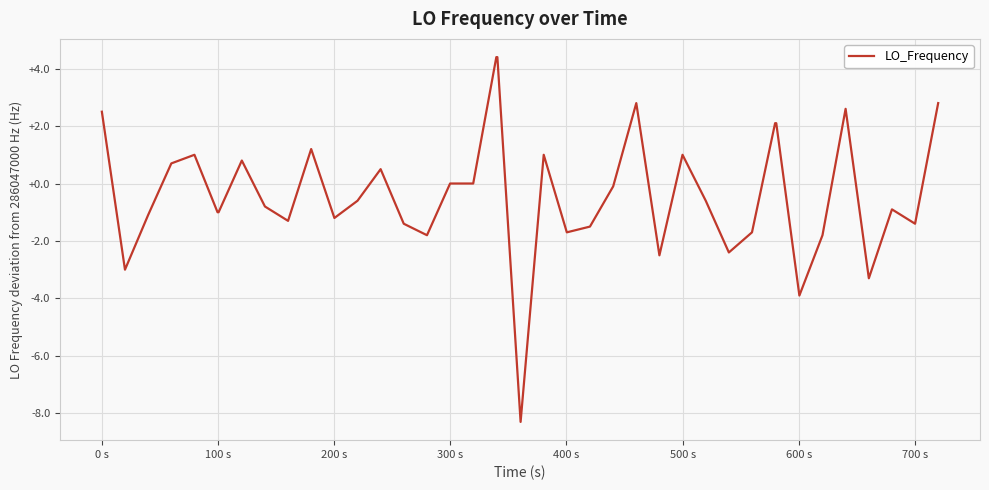

What is the difference between the maximum and minimum values?

12.7